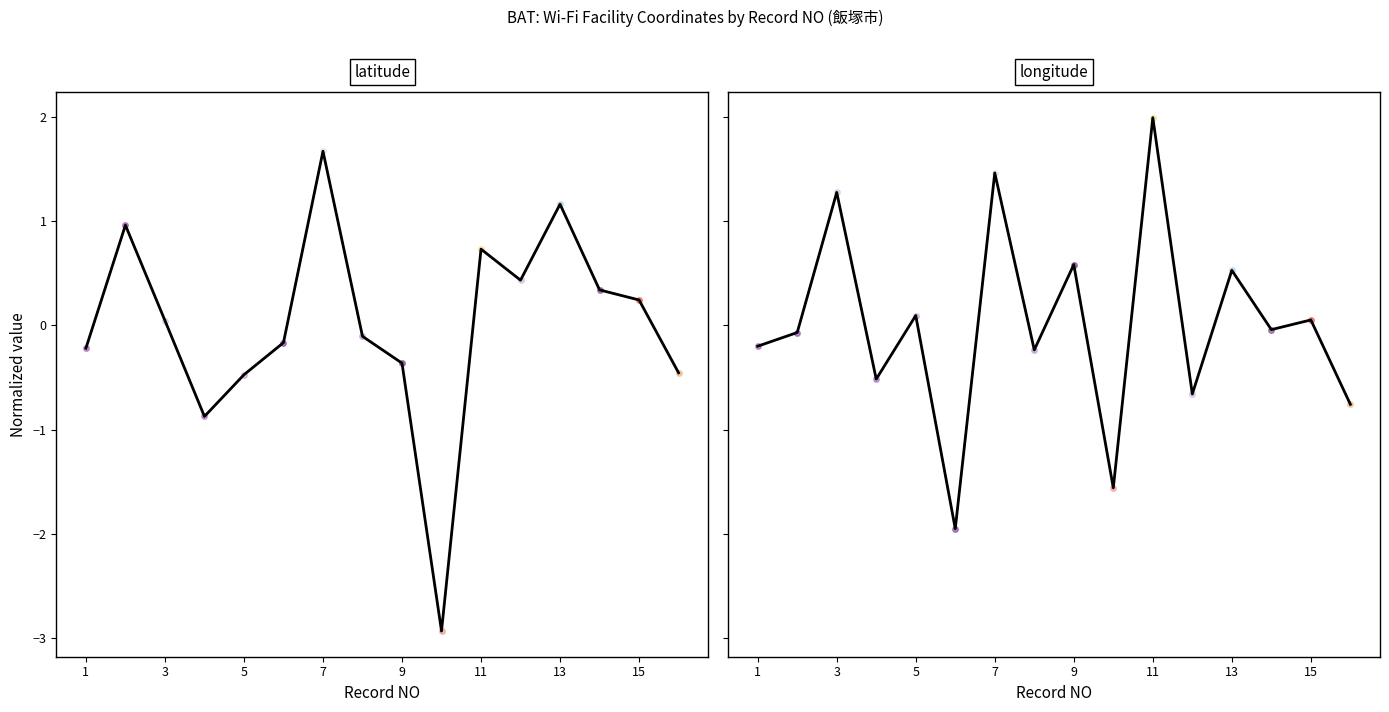

How many values in longitude are below zero?

9